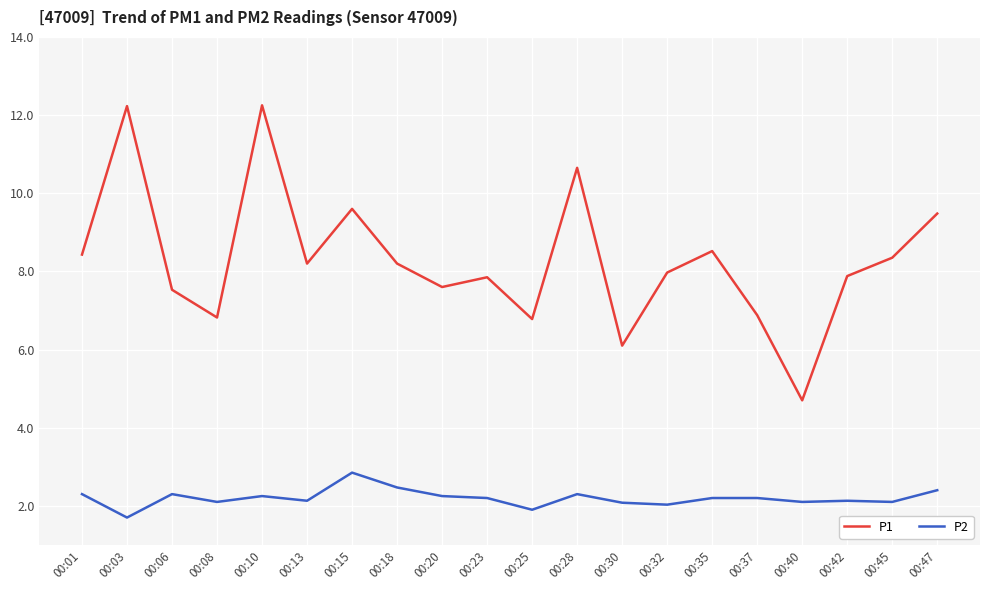

At which label does P2 reach its peak?

00:15